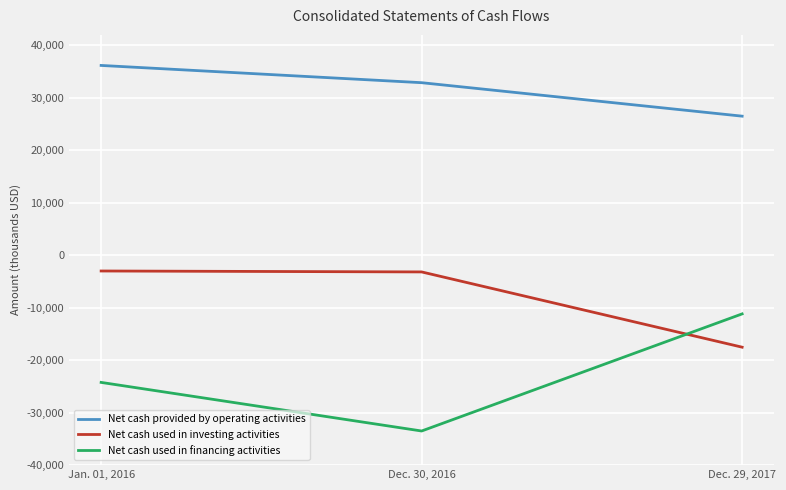

Count the number of data series in this chart.

3